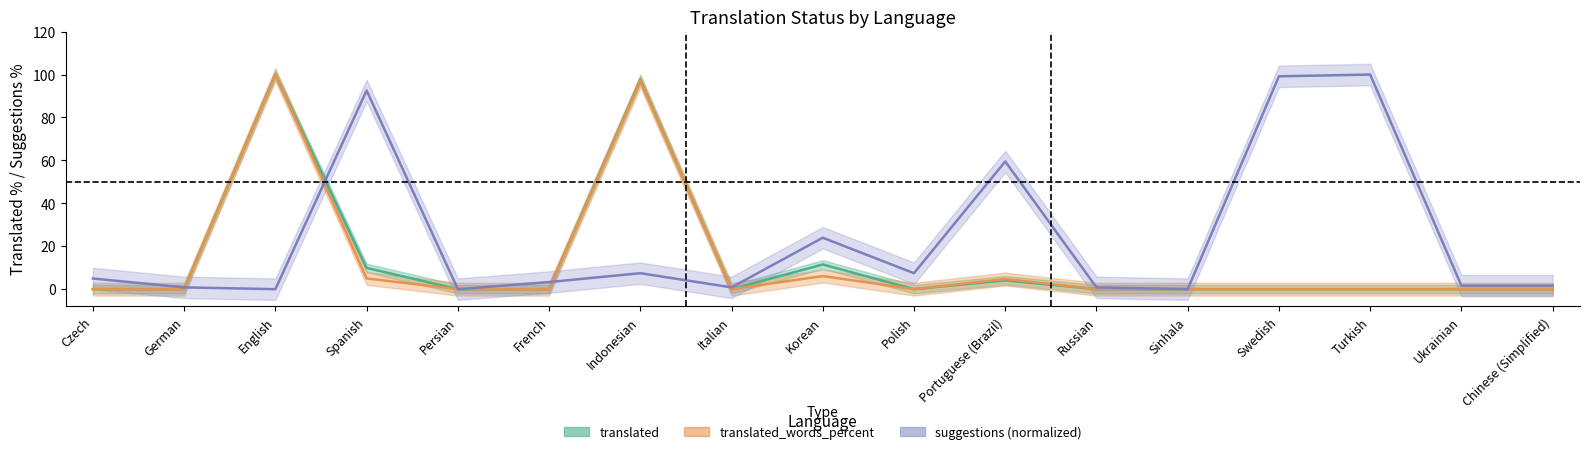

Reading left to right, transcribe all the data shown in this chart.

translated: Czech=0.0	German=0.0	English=100.0	Spanish=9.9	Persian=0.0	French=0.0	Indonesian=97.5	Italian=0.0	Korean=11.5	Polish=0.0	Portuguese (Brazil)=4.1	Russian=0.0	Sinhala=0.0	Swedish=0.0	Turkish=0.0	Ukrainian=0.0	Chinese (Simplified)=0.0
translated_percent: Czech=0.0	German=0.0	English=100.0	Spanish=5.0	Persian=0.0	French=0.0	Indonesian=97.0	Italian=0.0	Korean=6.1	Polish=0.0	Portuguese (Brazil)=4.7	Russian=0.0	Sinhala=0.0	Swedish=0.0	Turkish=0.0	Ukrainian=0.0	Chinese (Simplified)=0.0
suggestions: Czech=5.0	German=0.8	English=0.0	Spanish=92.6	Persian=0.0	French=3.3	Indonesian=7.4	Italian=0.8	Korean=24.0	Polish=7.4	Portuguese (Brazil)=59.5	Russian=0.8	Sinhala=0.0	Swedish=99.2	Turkish=100.0	Ukrainian=1.7	Chinese (Simplified)=1.7